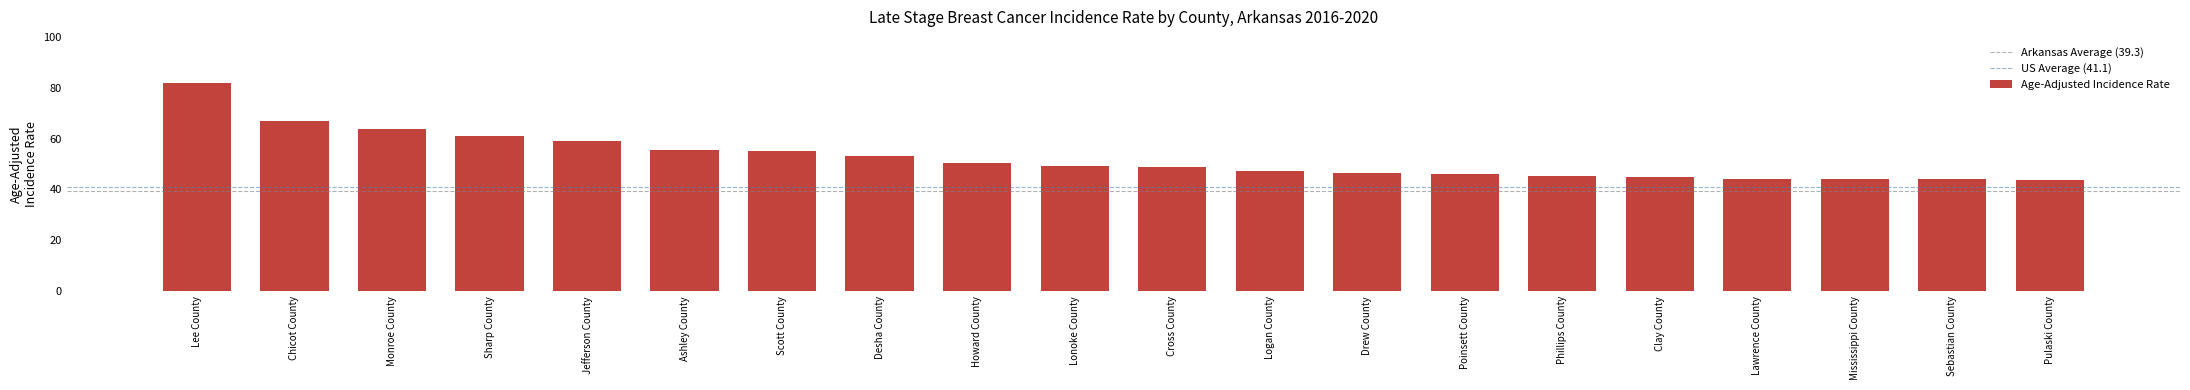

At which category does the chart reach its peak across all series?

Lee County